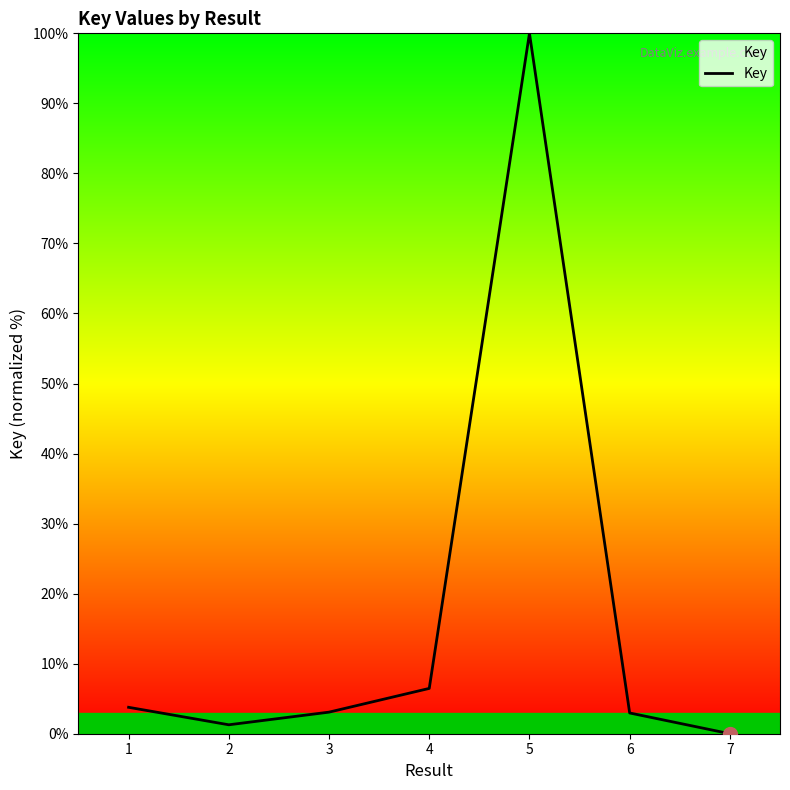

At which category does the chart reach its peak across all series?

5